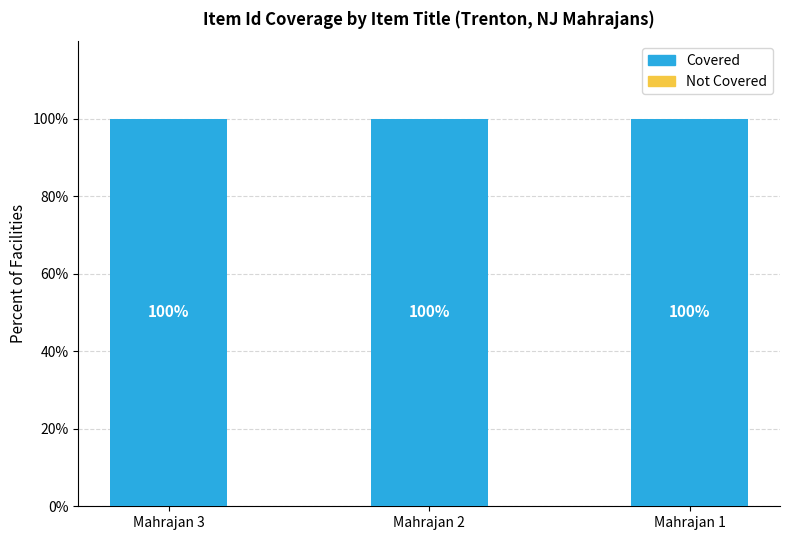

Between Mahrajan 3 and Mahrajan 2, which series saw the biggest shift?

Covered